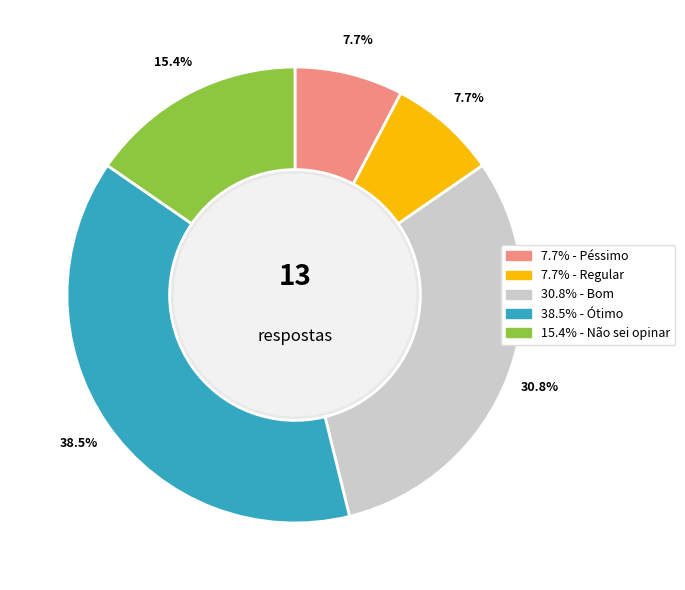

Is there a majority slice in this chart?

No